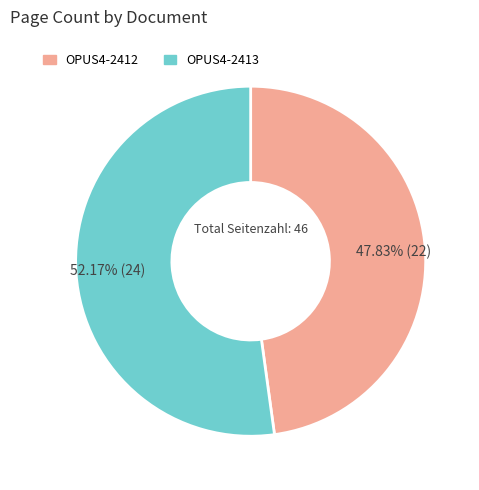

How many slices are in this pie chart?

2